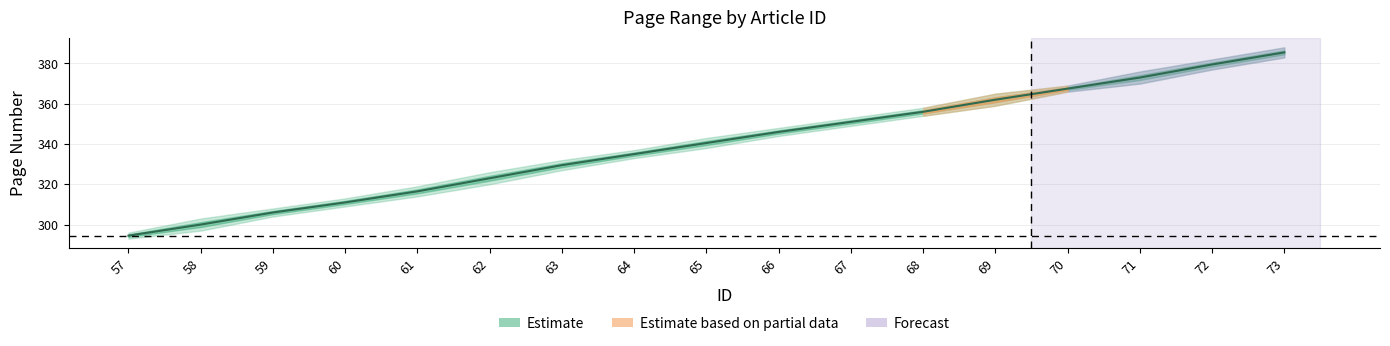

Reading right to left, transcribe all the data shown in this chart.

385.5	379.5	373.0	367.5	362.0	356.0	351.0	346.0	340.5	335.0	329.5	323.0	316.5	311.0	306.0	300.0	294.5